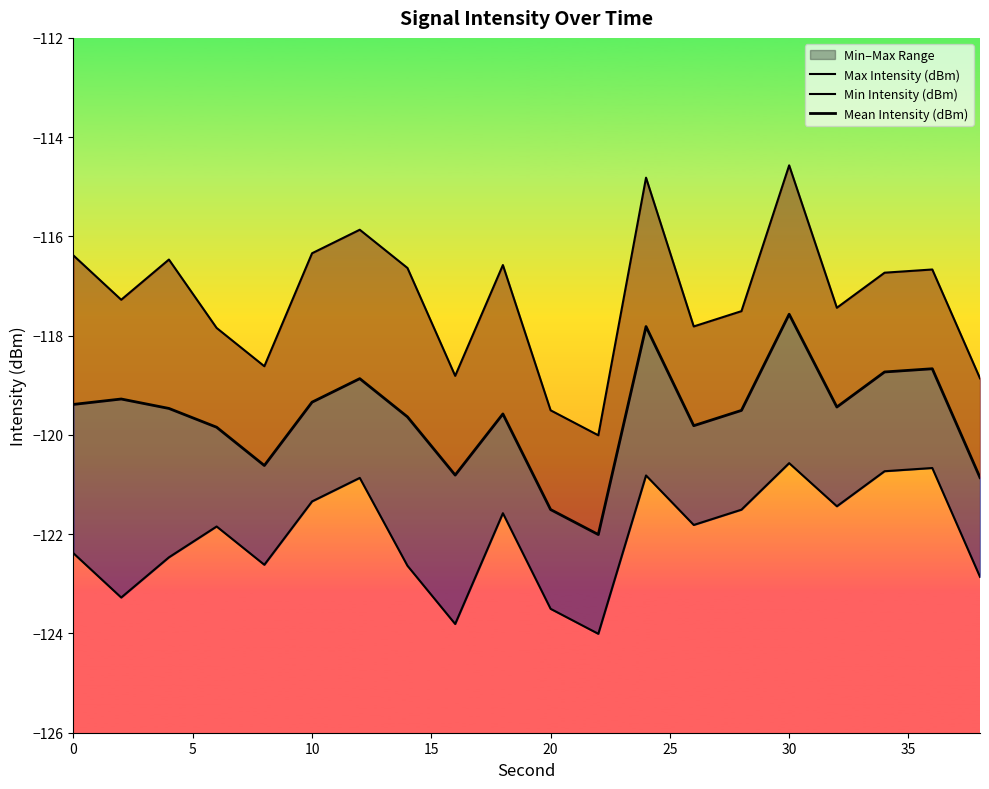

Which series has the widest spread of values?

Max Intensity (dBm)